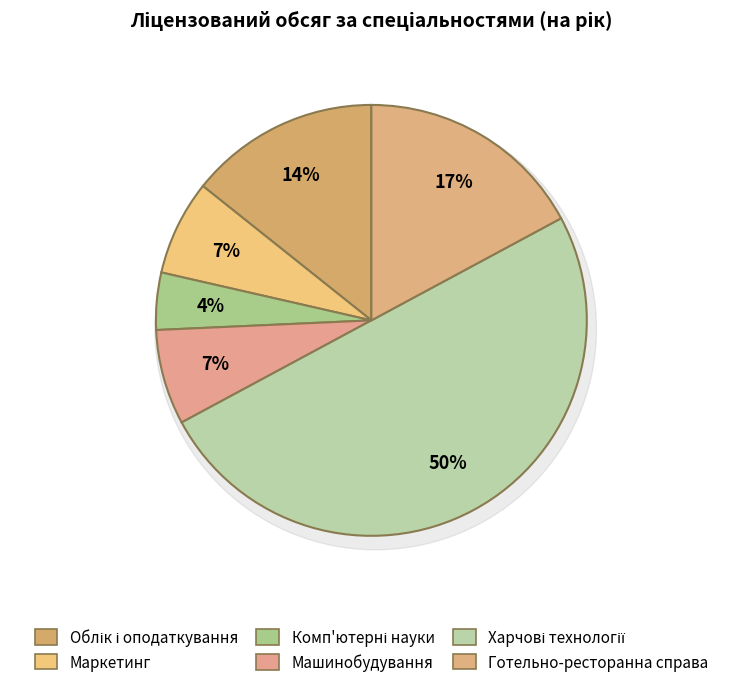

The Харчові технології slice represents 50% of the pie. True or false?

True